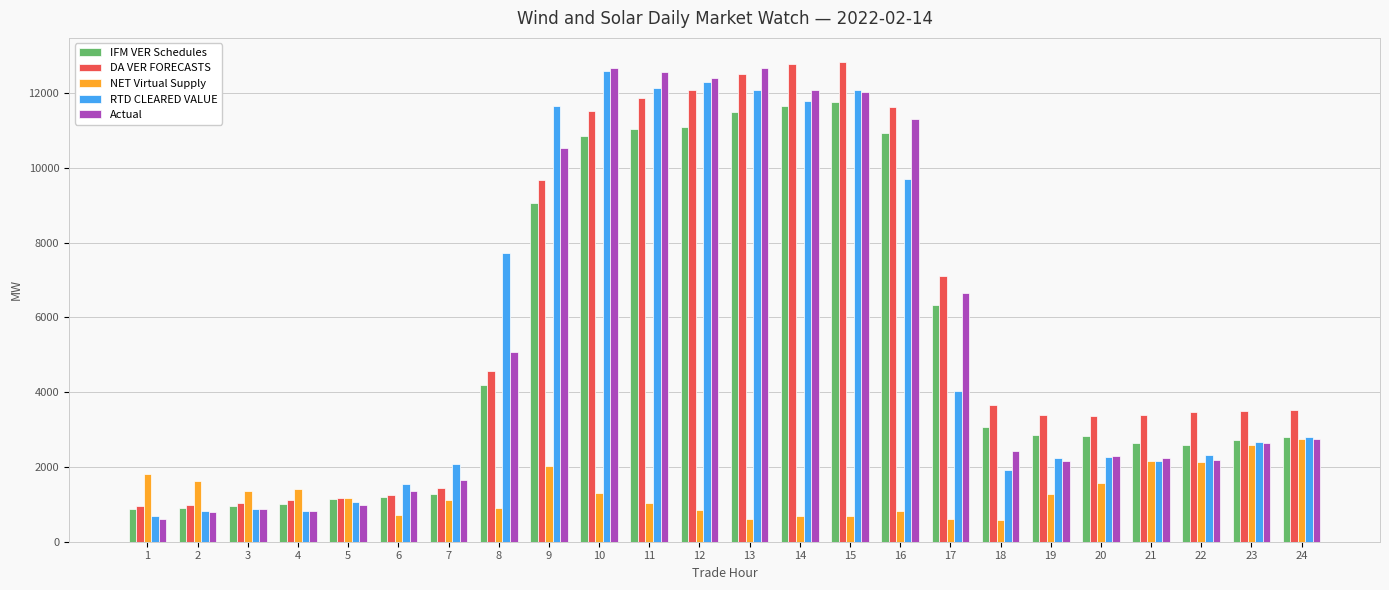

What is the difference between the highest and lowest values at 8?

6827.5